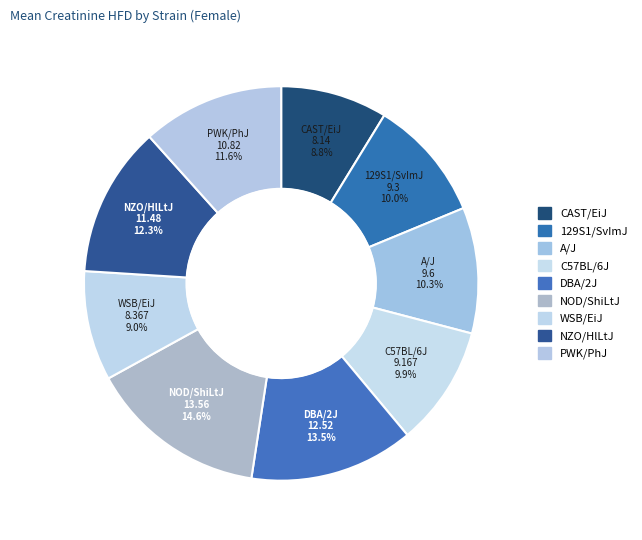

Rank the categories by value from lowest to highest.

CAST/EiJ, WSB/EiJ, C57BL/6J, 129S1/SvImJ, A/J, PWK/PhJ, NZO/HlLtJ, DBA/2J, NOD/ShiLtJ